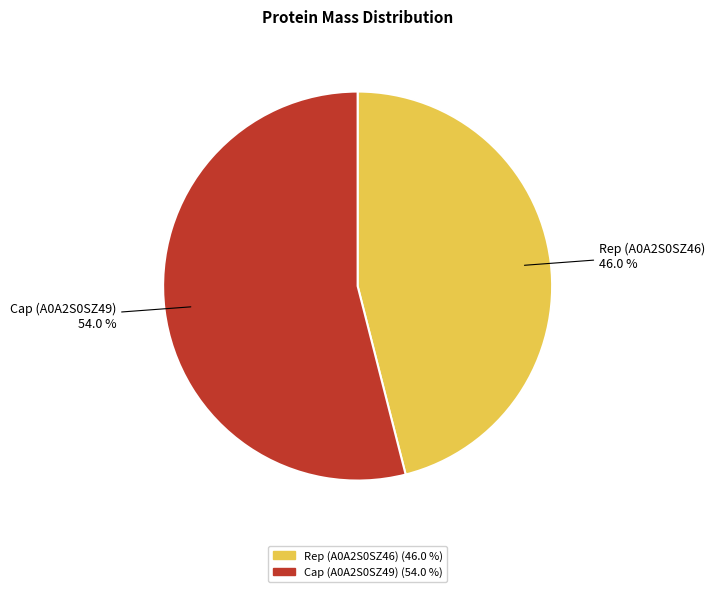

How many segments does this pie chart have?

2